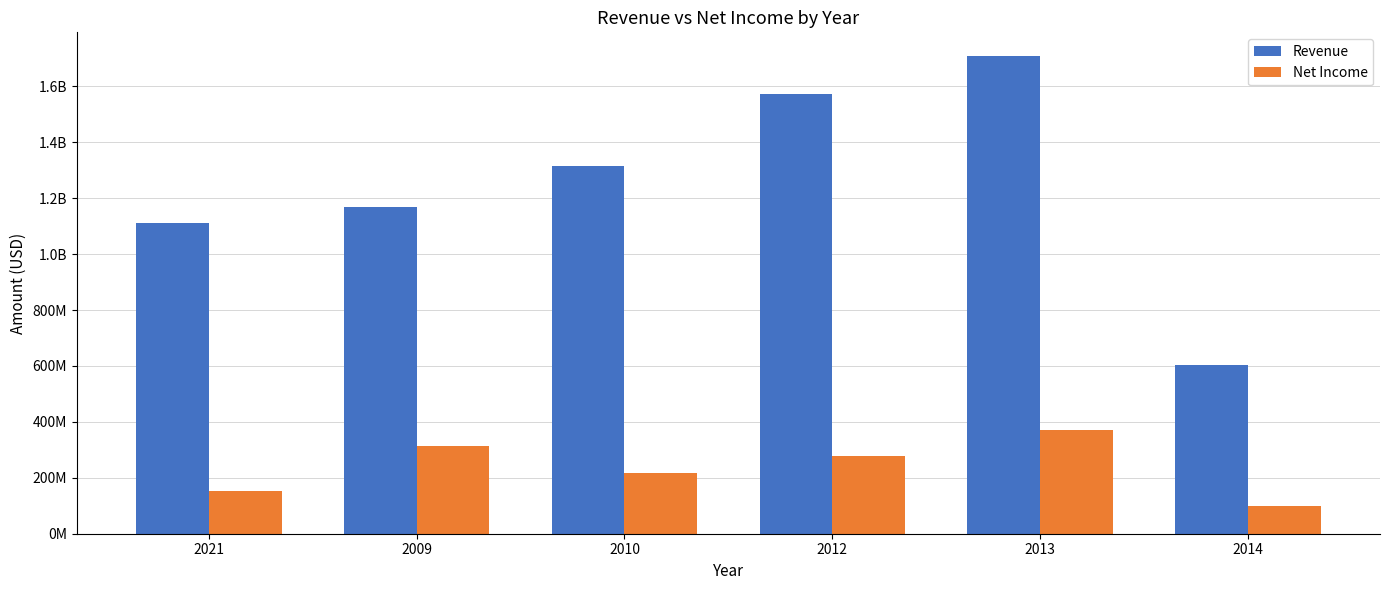

Read the Net Income value at 2014.

99337000